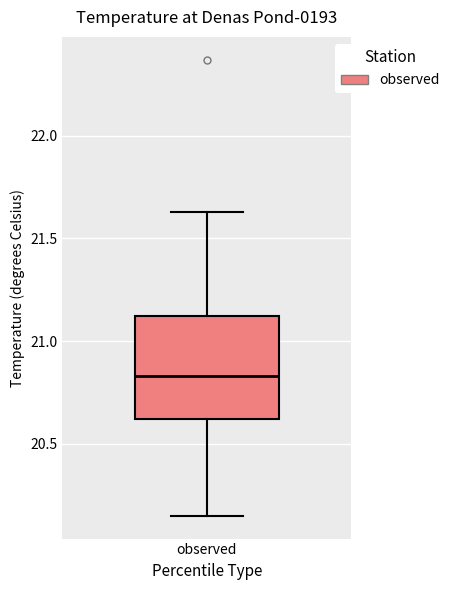

Read this box plot against the y-axis: the position of the median line, the range covered by the box, and the ends of both whiskers. The values are not printed on the chart, so give them approximately, as read against the axis.

median 20.85, box 20.60 to 21.10, whiskers 20.15 to 21.65